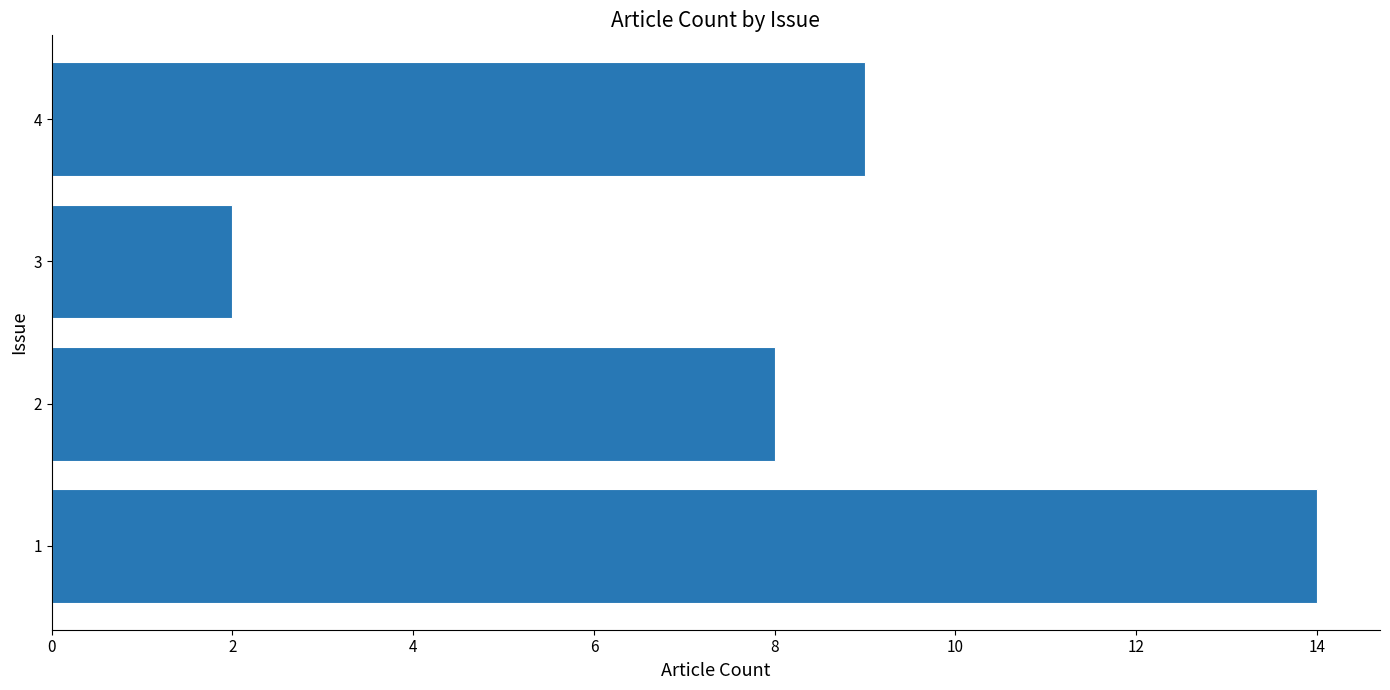

What is the maximum value shown in the chart?

14